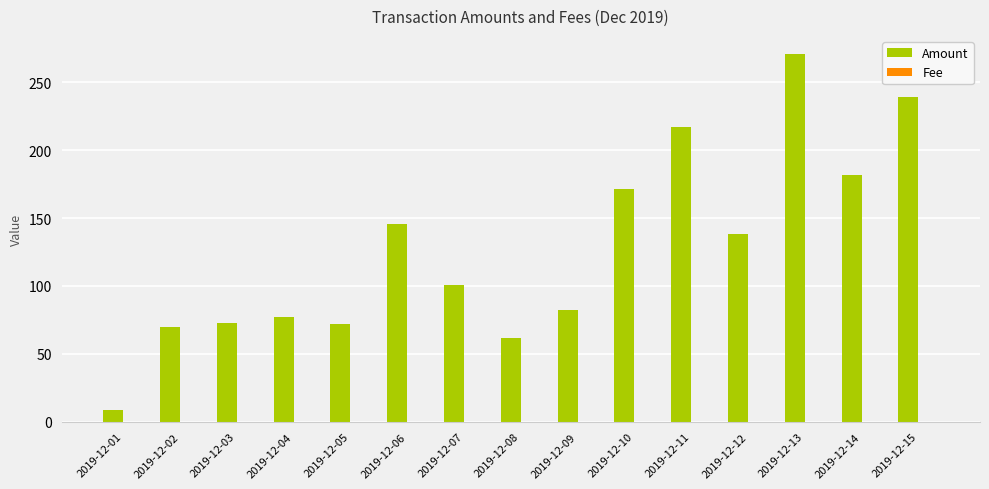

What is the highest value of the Amount series?

270.7